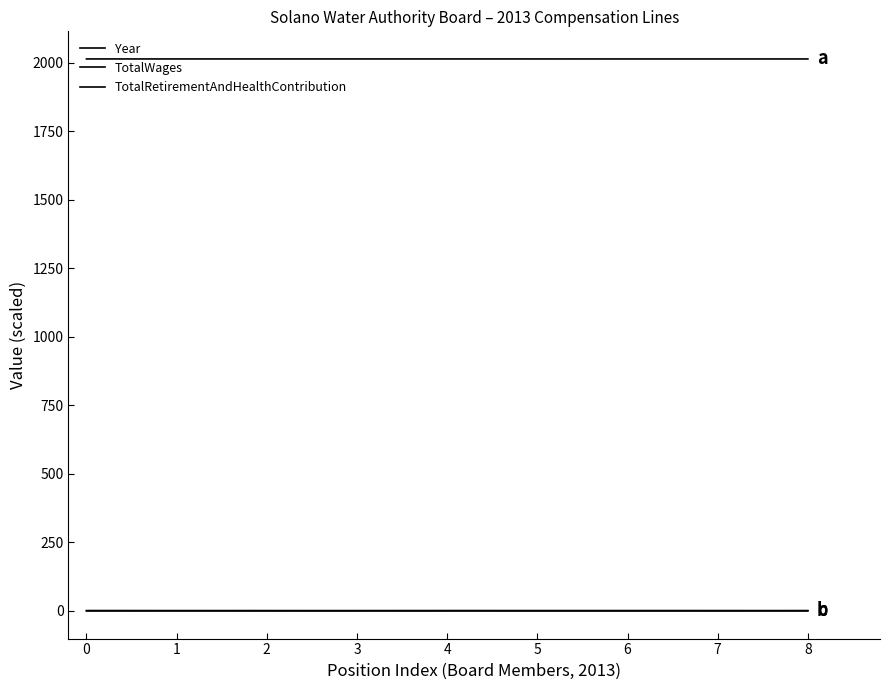

What is the maximum value shown in the chart?

2013